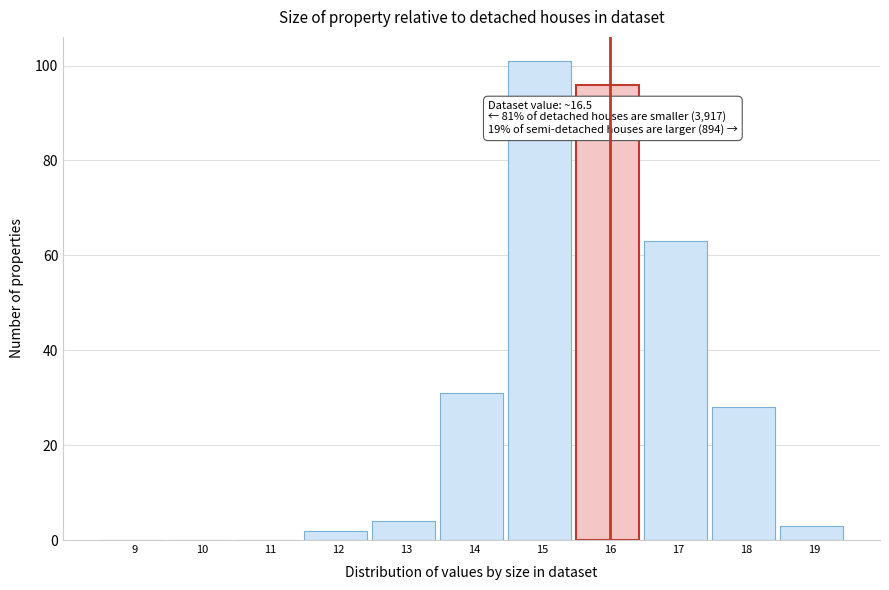

Reading left to right, list all the values displayed in this chart.

9=0	10=0	11=0	12=2	13=4	14=31	15=101	16=96	17=63	18=28	19=3